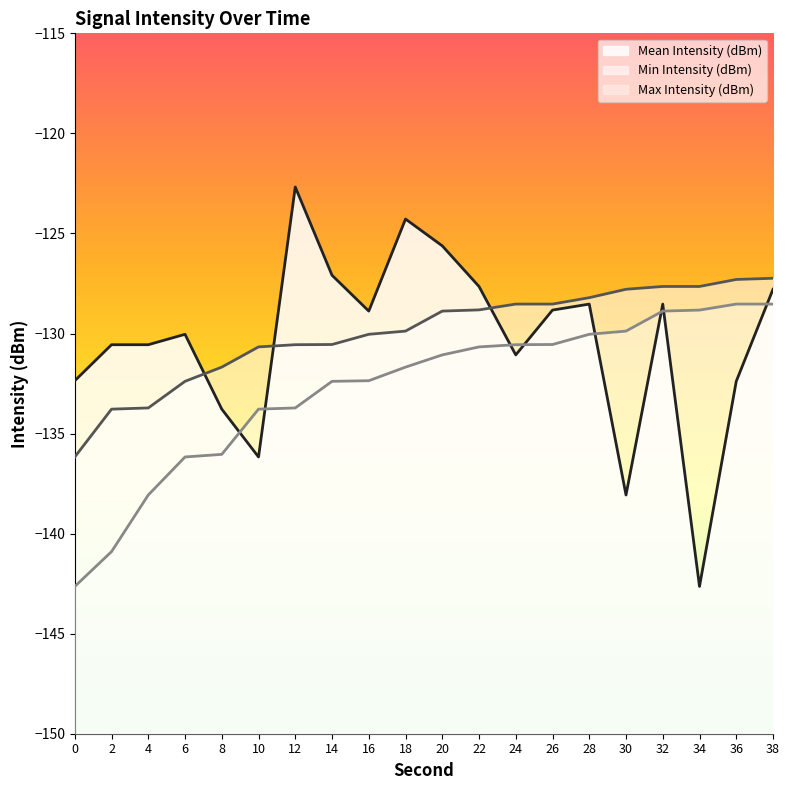

What are all the series names shown in the legend?

Mean Intensity (dBm), Min Intensity (dBm), Max Intensity (dBm)